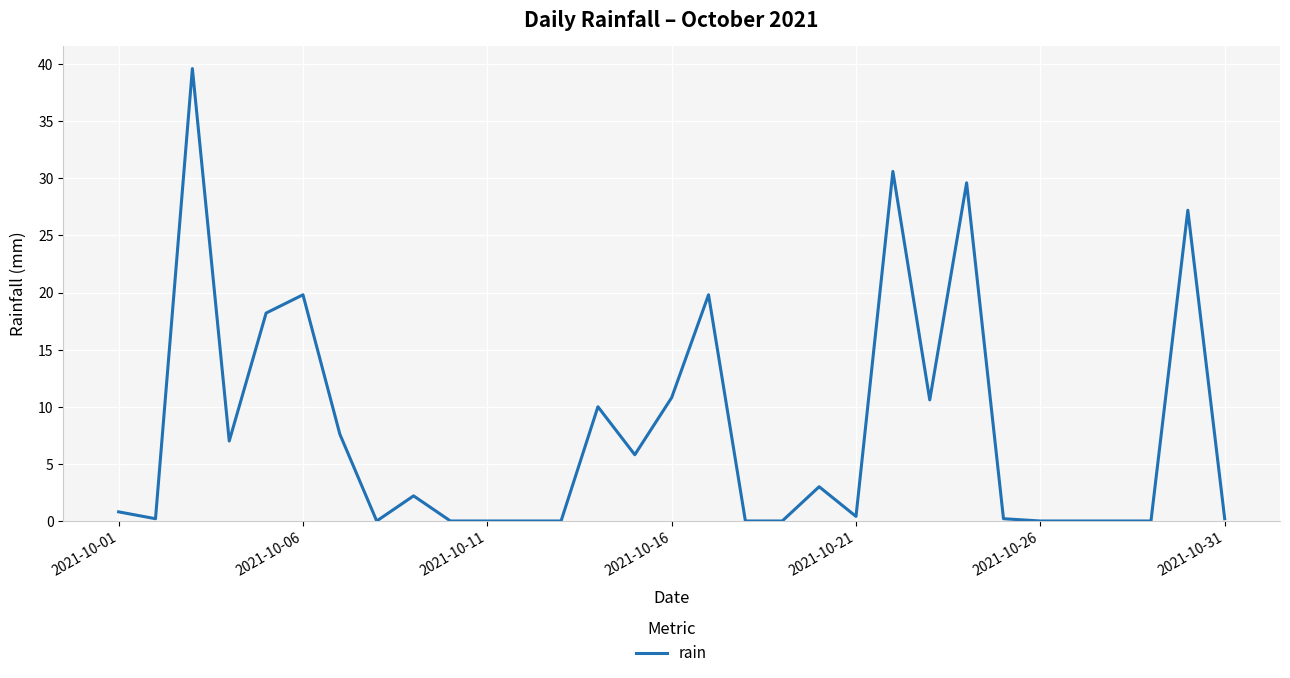

What is the maximum value shown in the chart?

39.6